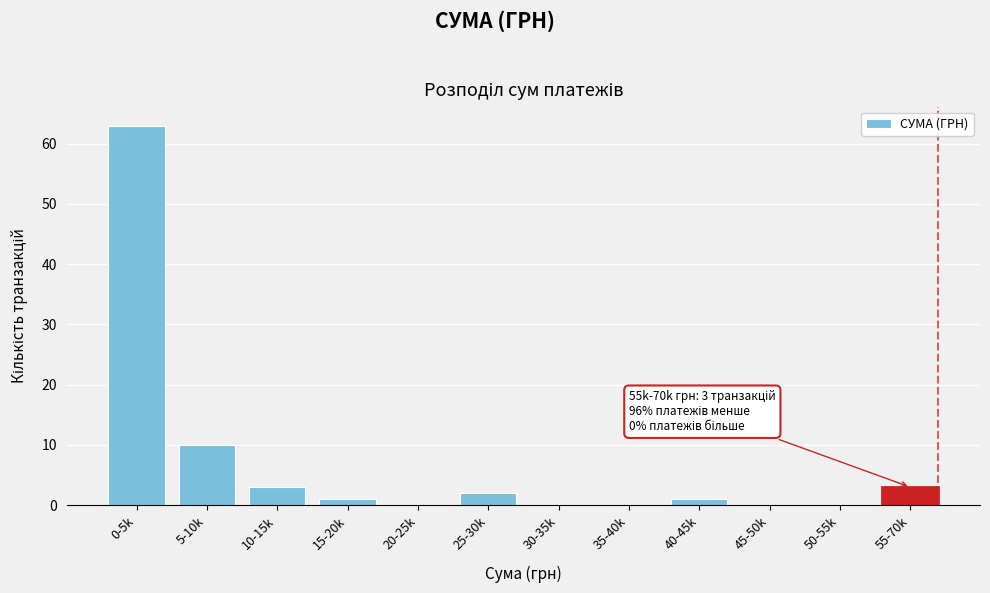

Reading right to left, extract all data points from this chart.

55-70k=3	50-55k=0	45-50k=0	40-45k=1	35-40k=0	30-35k=0	25-30k=2	20-25k=0	15-20k=1	10-15k=3	5-10k=10	0-5k=63